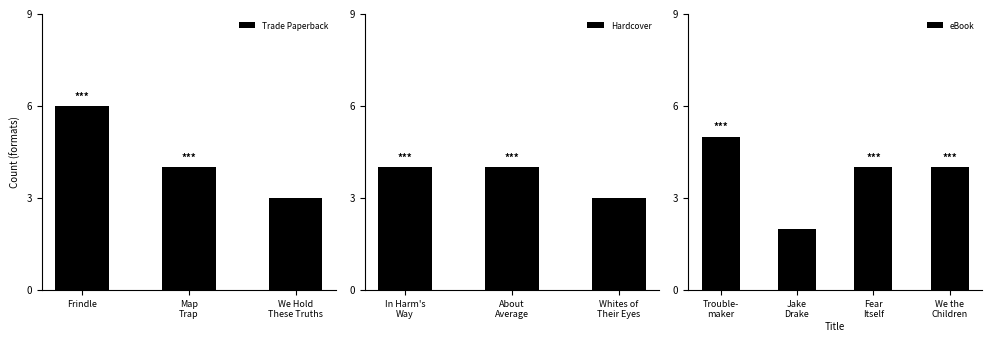

The Trade Paperback series shows 10 at Frindle. True or false?

False